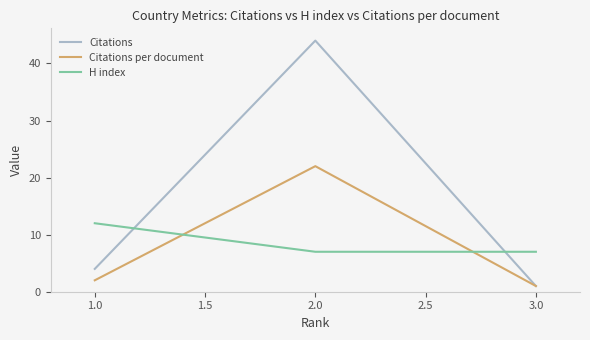

Which series has the largest total across all categories?

Citations